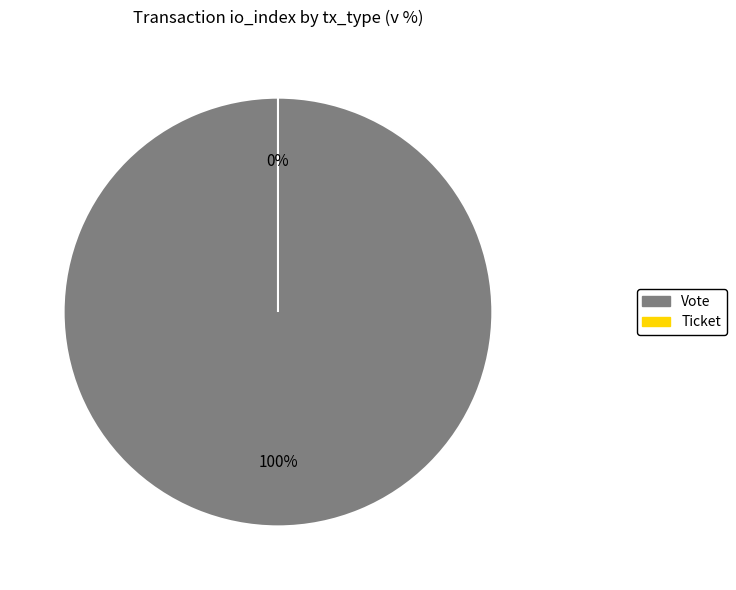

What portion of the pie excludes Ticket?

100.0%